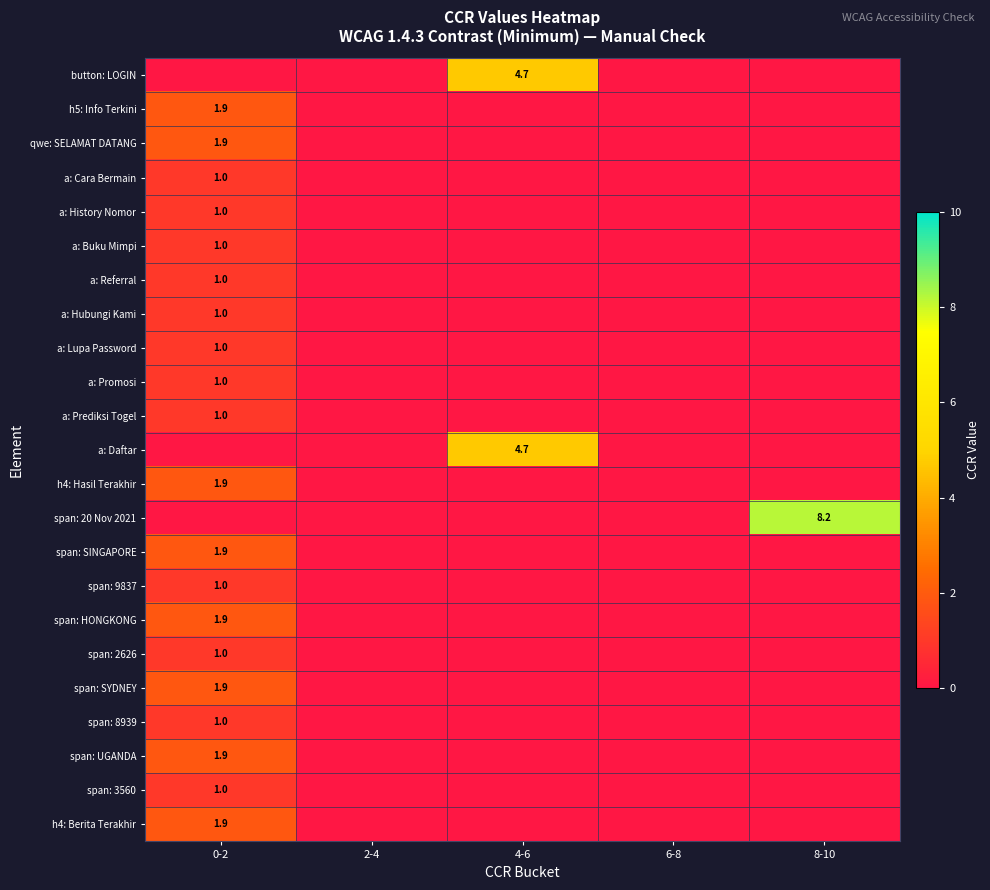

The value of span: UGANDA at 0-2 is 1.9. True or false?

True